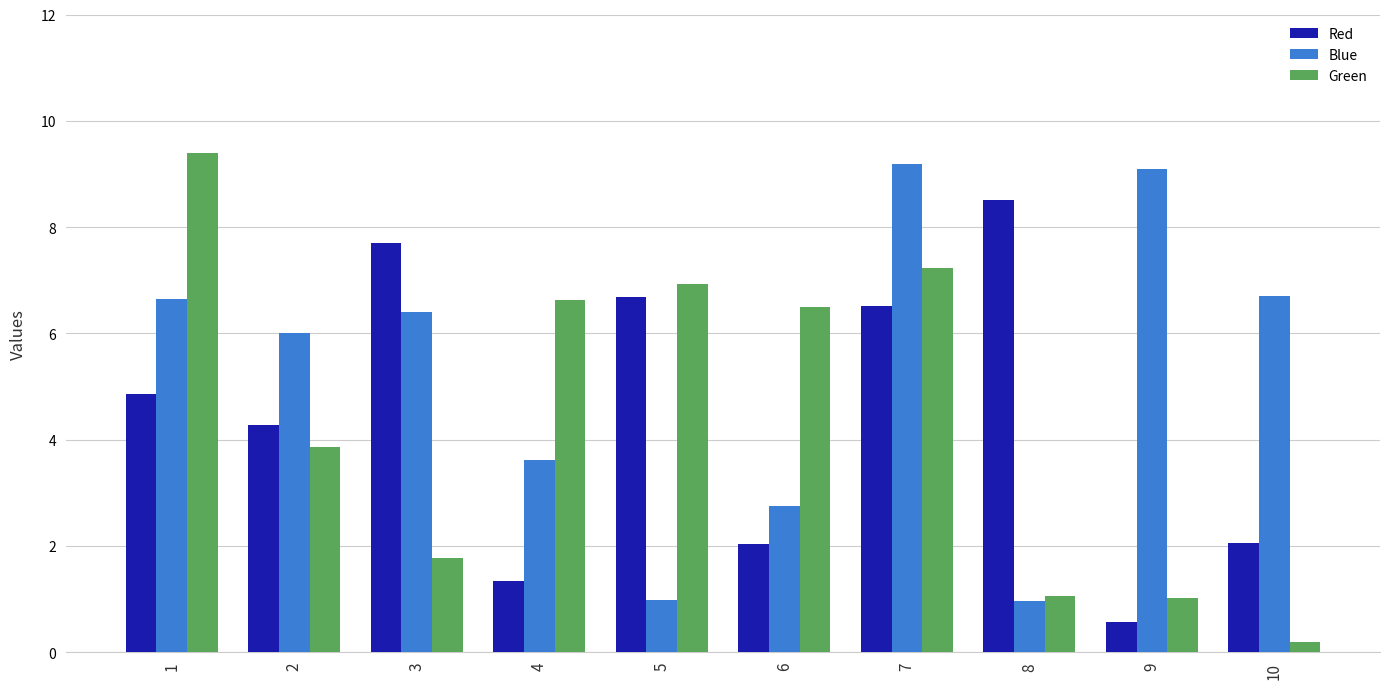

The value of Blue at 2 is 10.6. True or false?

False